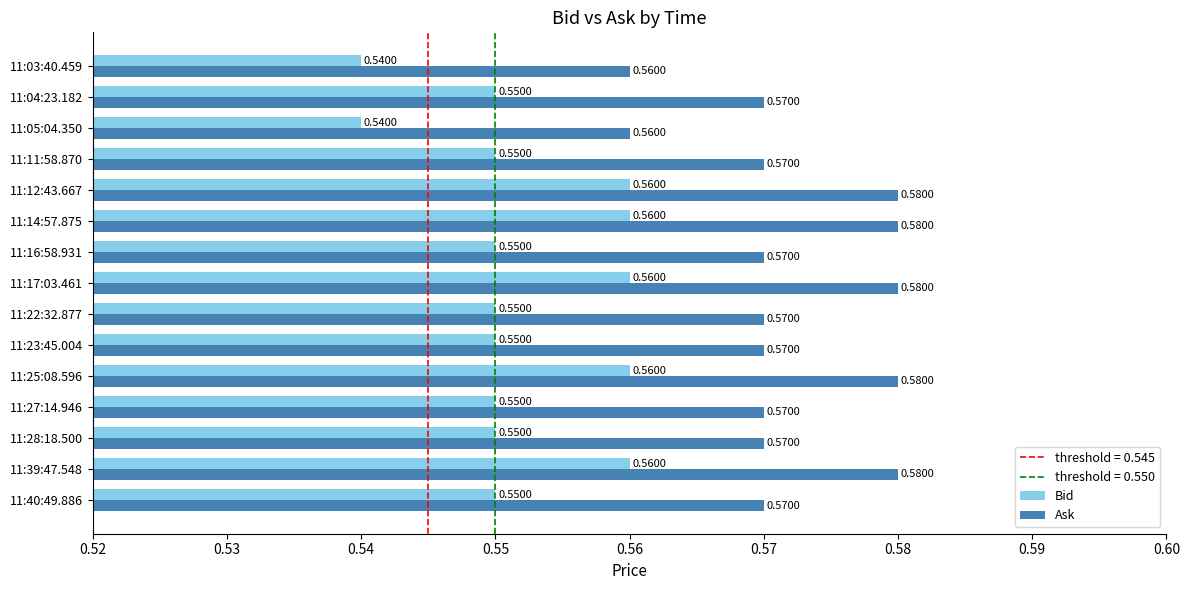

Rank the series at 11:04:23.182 from lowest to highest value.

Bid, Ask